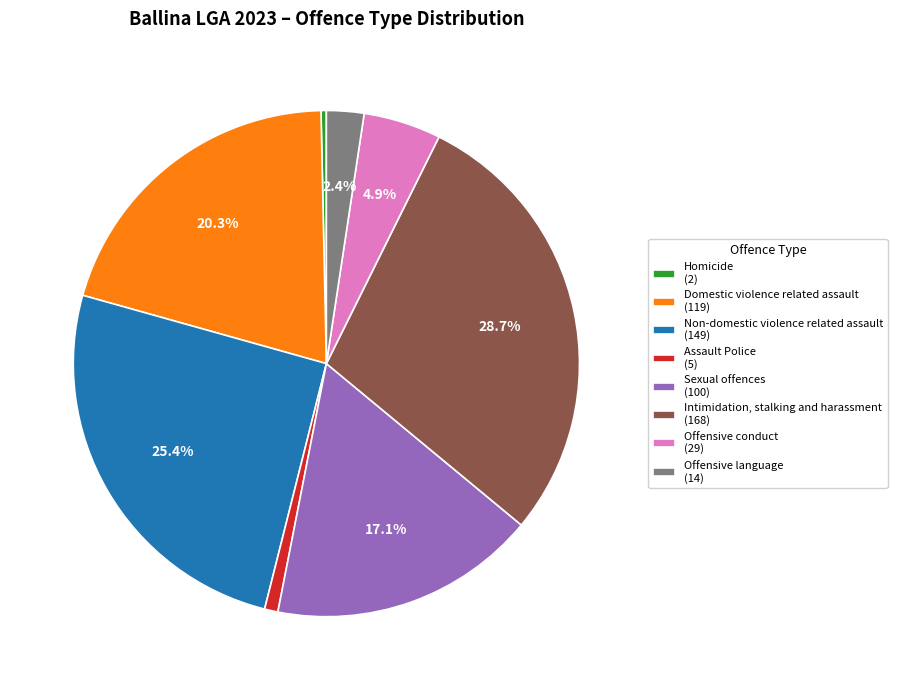

Is there any slice that represents more than half of the pie?

No